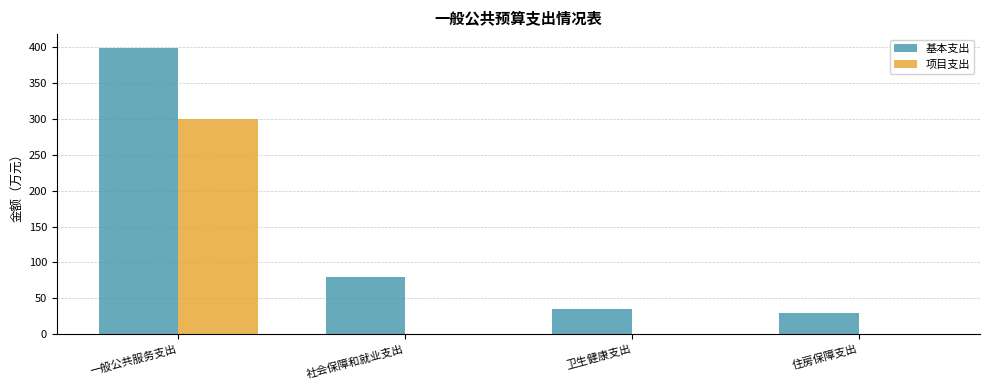

What is the sum of all 项目支出 values?

300.0